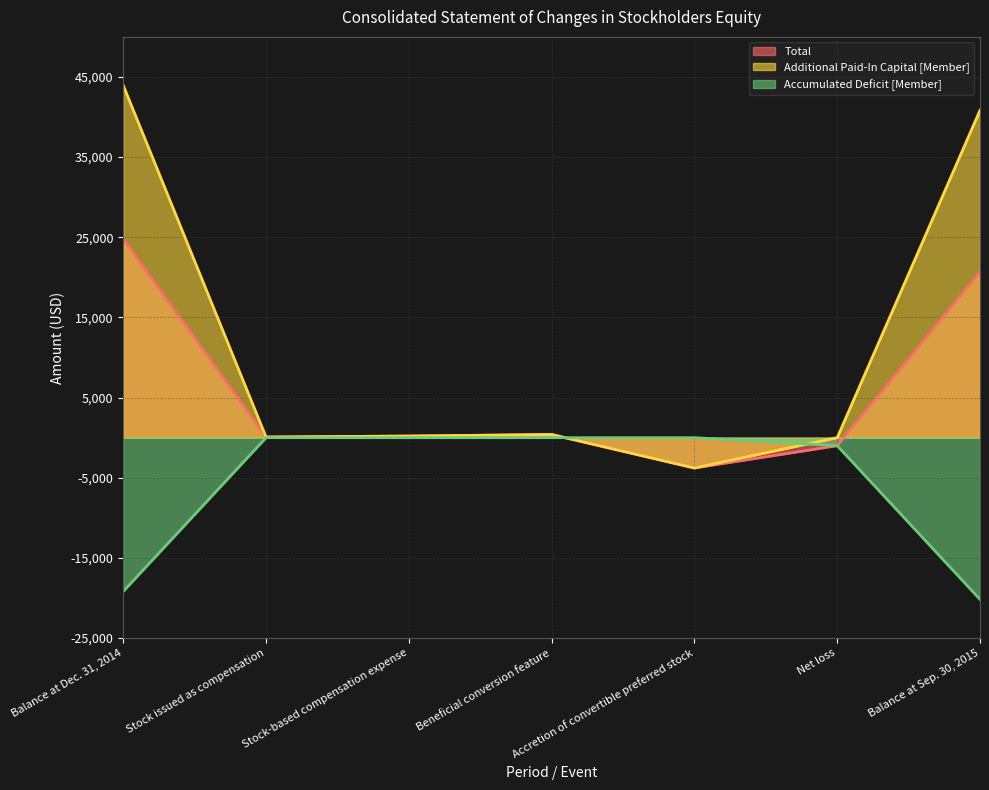

Rank the series at Stock issued as compensation from highest to lowest value.

Total, Additional Paid-In Capital [Member], Accumulated Deficit [Member]